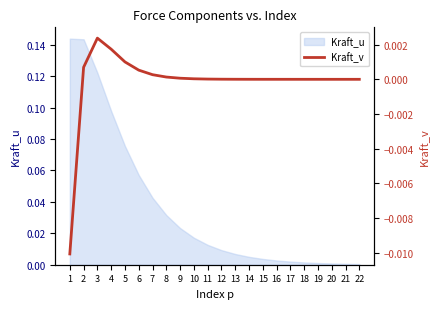

The value of Kraft_u at 20 is 0.0. True or false?

True